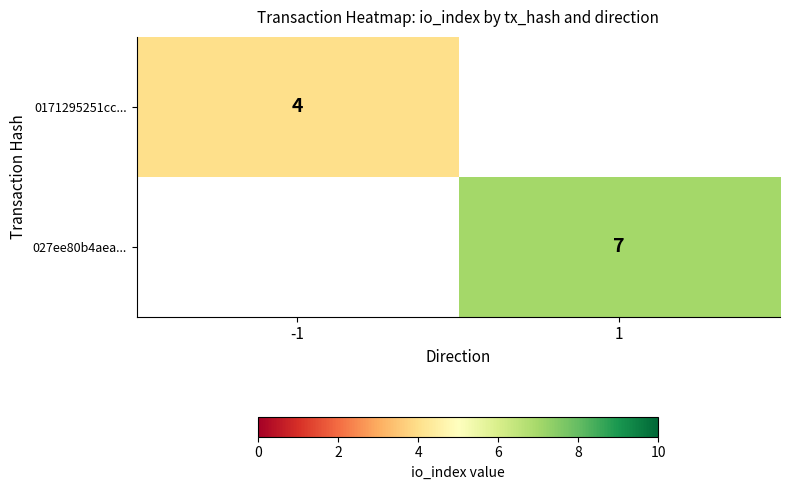

At how many categories does at least one series exceed 4?

1